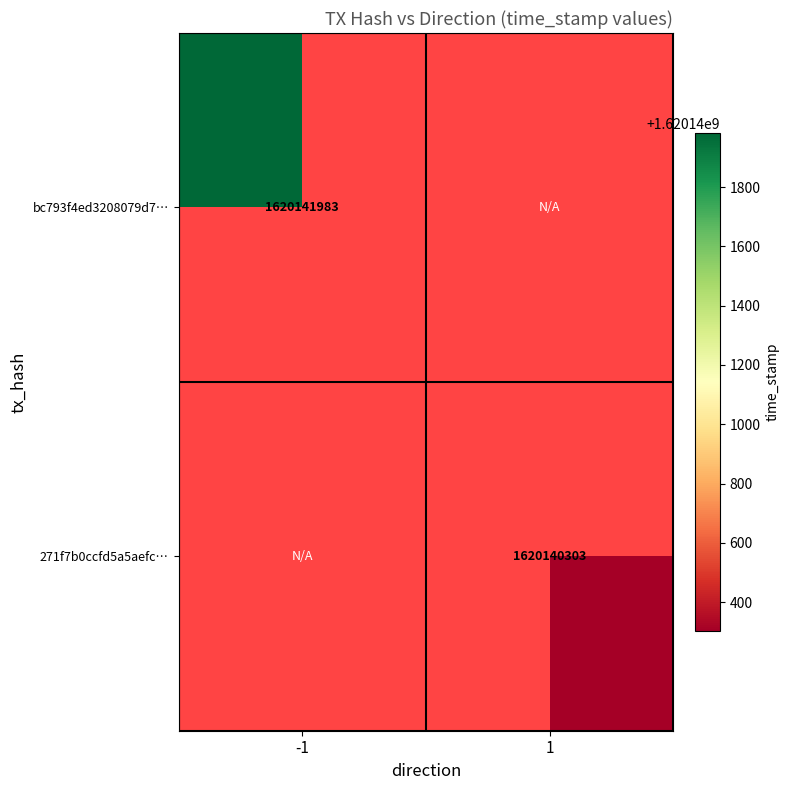

At how many categories does at least one series exceed 1620141407?

1